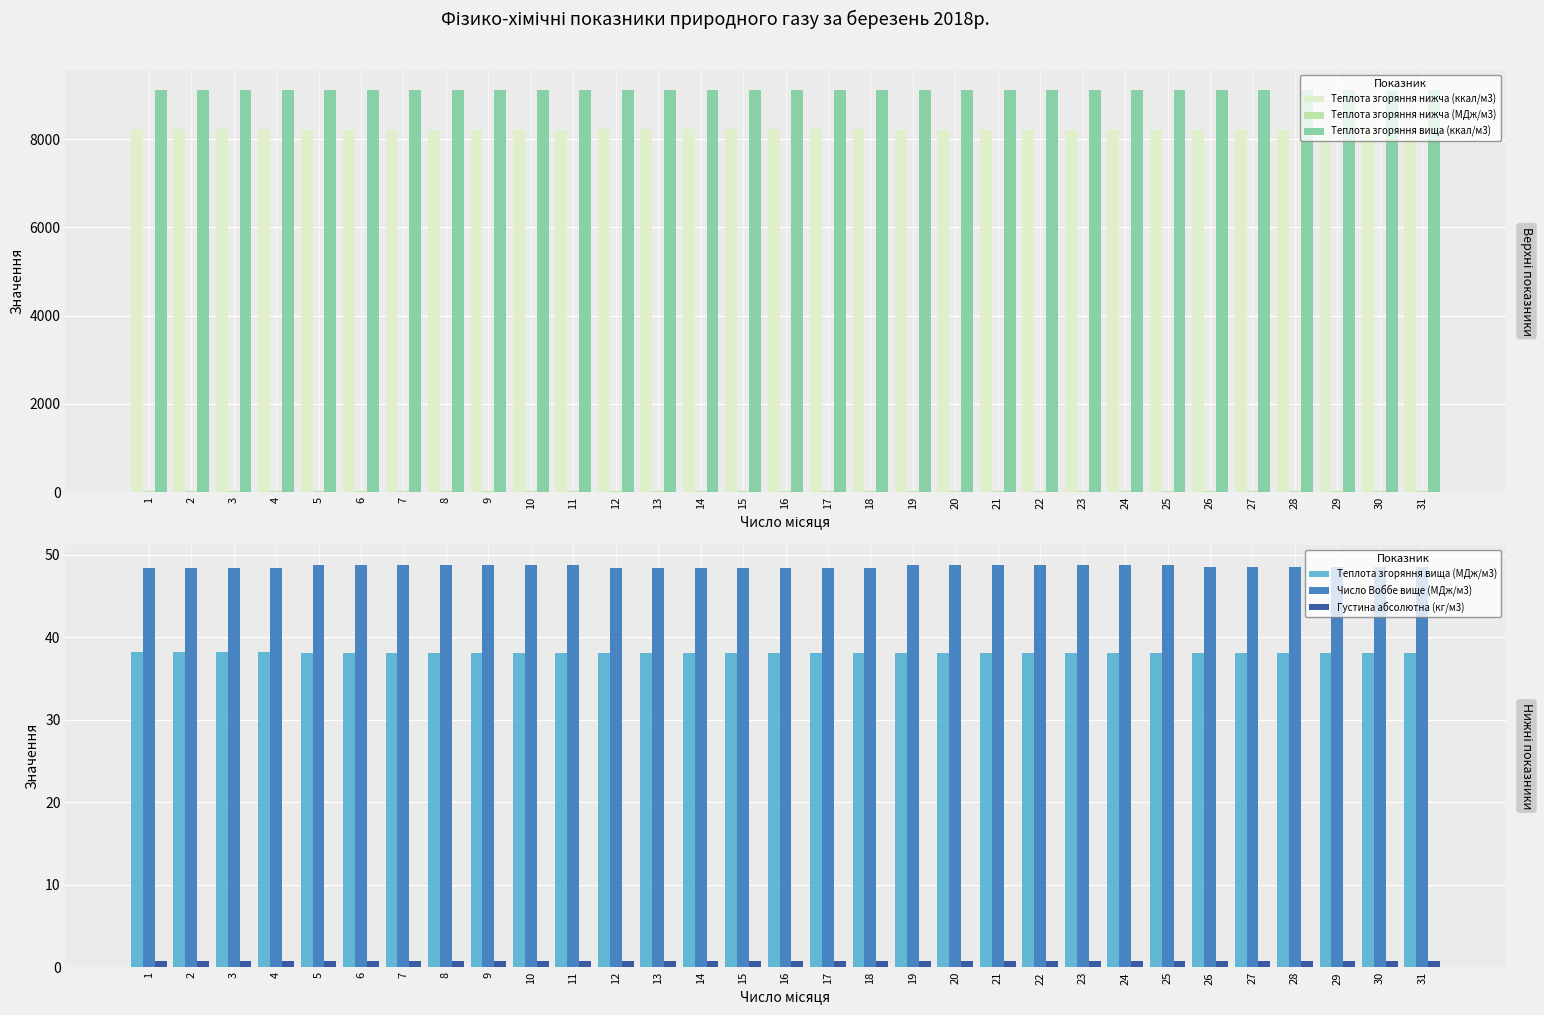

List the labels in order of Число Воббе вище (МДж/м3) value, largest first.

19, 20, 21, 22, 23, 24, 25, 5, 6, 7, 8, 9, 10, 11, 26, 27, 28, 29, 30, 31, 1, 2, 3, 4, 12, 13, 14, 15, 16, 17, 18